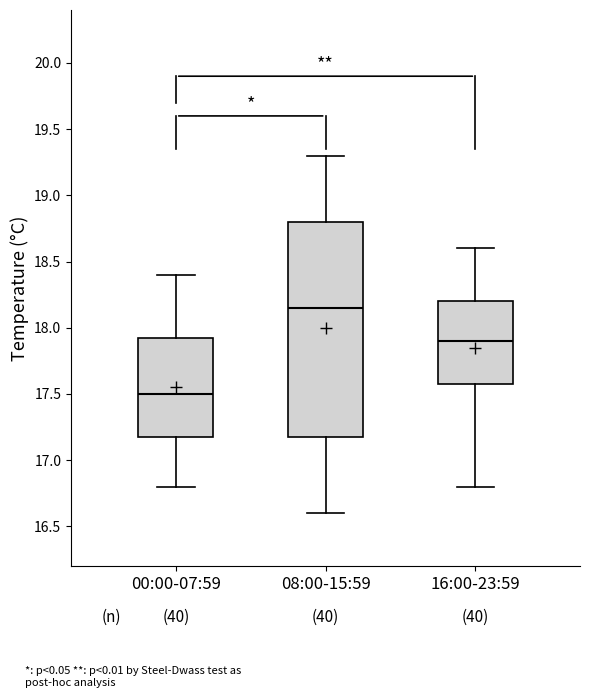

Comparing the boxes themselves (not the whiskers), which one is the tallest?

08:00-15:59